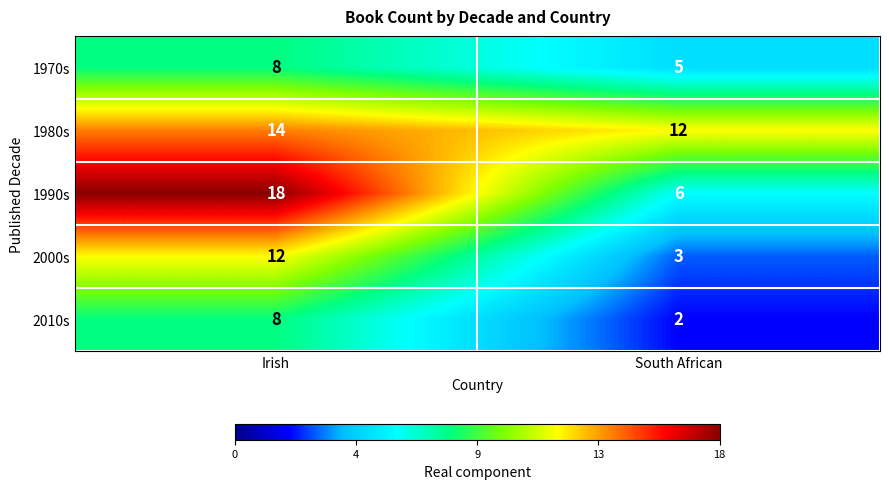

Reading left to right, what are all the values shown in this chart?

1970s: Irish=8	South African=5
1980s: Irish=14	South African=12
1990s: Irish=18	South African=6
2000s: Irish=12	South African=3
2010s: Irish=8	South African=2